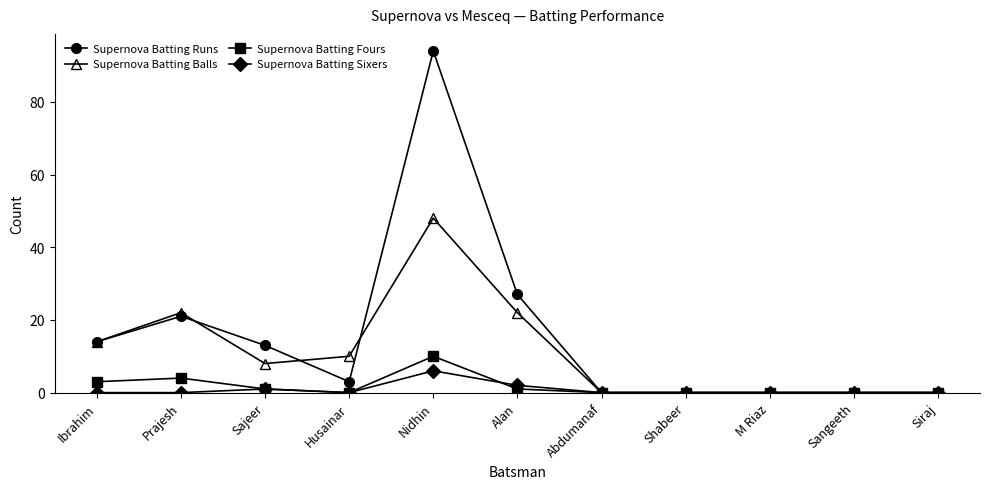

At which label is Supernova Batting Sixers closest to 3?

Alan